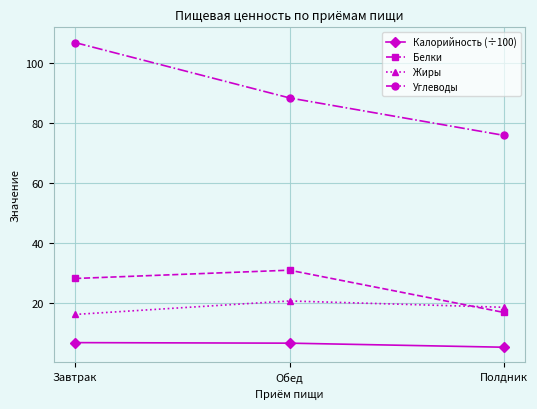

What is the maximum value shown in the chart?

106.8